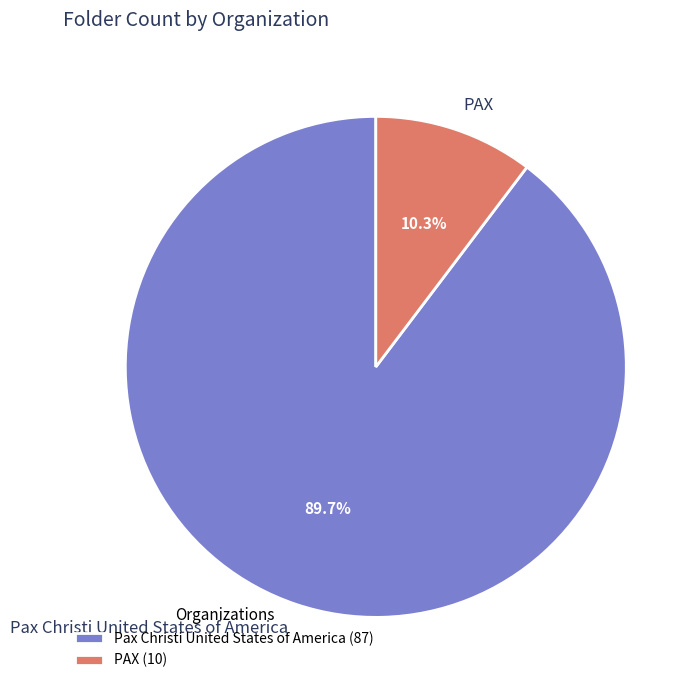

To the nearest percent, what is the difference between the largest and smallest slice percentages?

79%